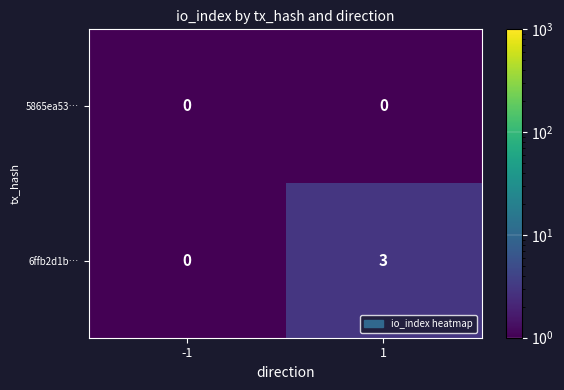

What value does the 6ffb2d1b… series have at 1?

3